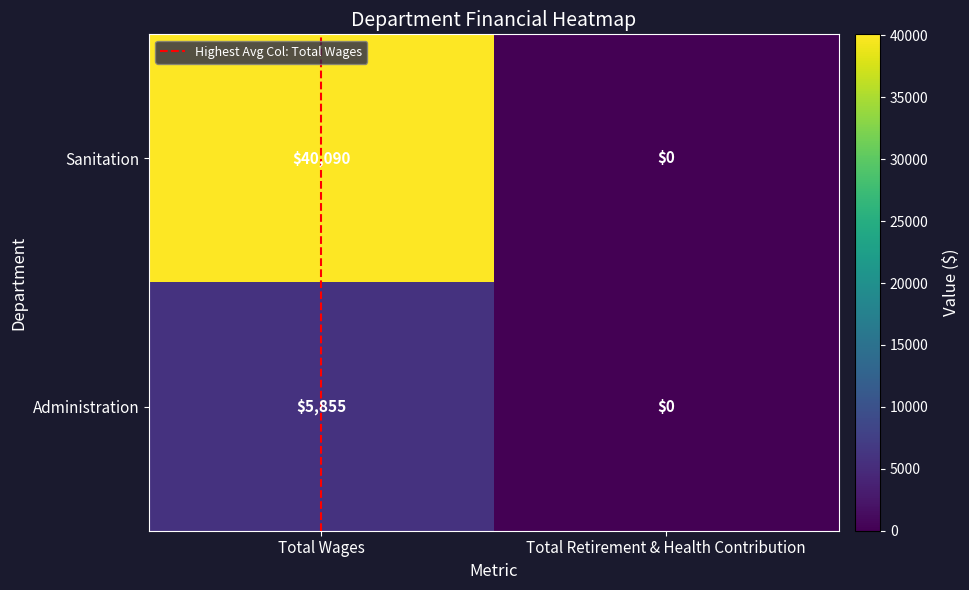

At which label is Administration closest to 2927?

Total Retirement & Health Contribution